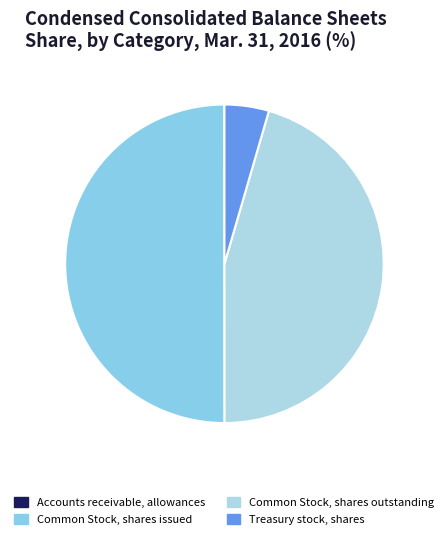

Is it true that Accounts receivable, allowances is 0% of the pie?

True